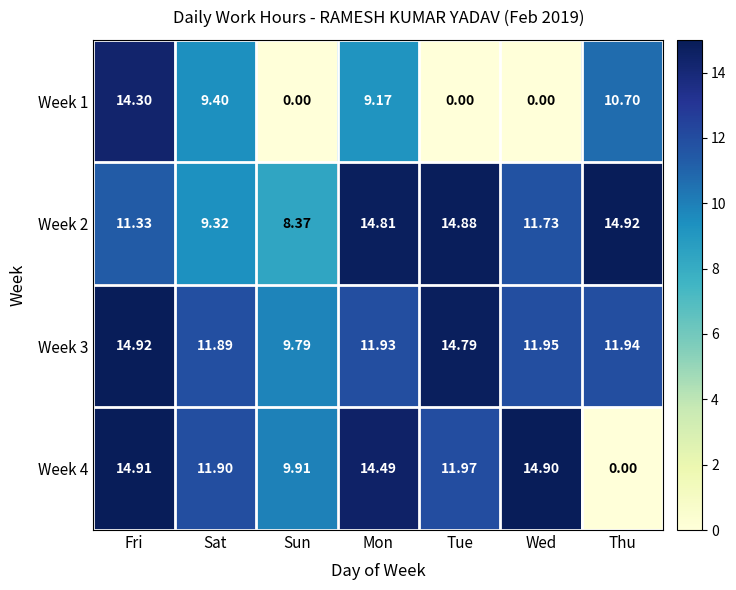

How many values in Week 4 are above zero?

6